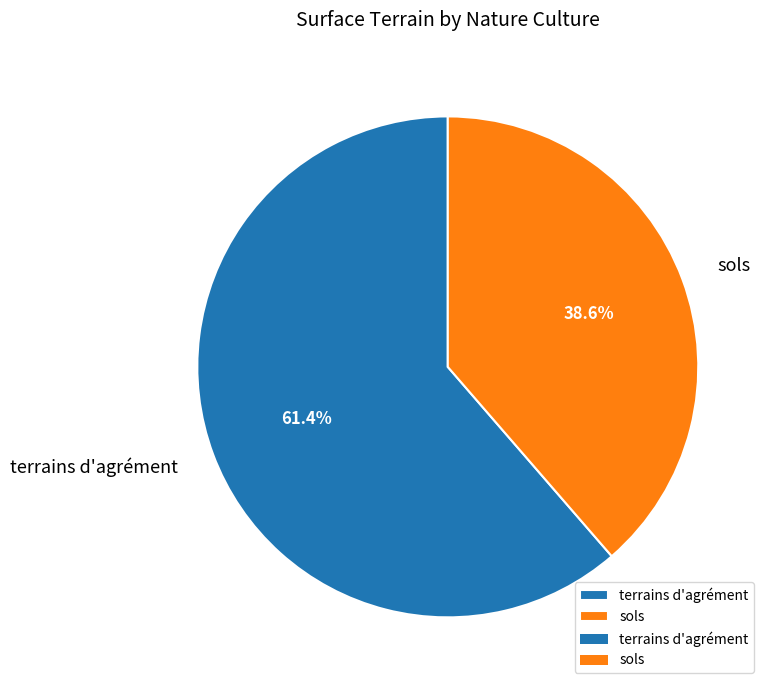

True or false: sols accounts for 53% of the total.

False